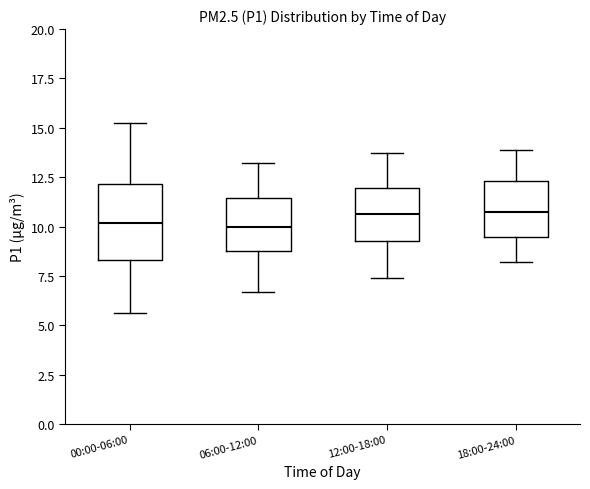

Reading left to right, transcribe this box plot: for each box, give where its median line is, the range the box spans, and where its two whiskers end, as read against the y-axis. The values are not printed on the chart, so give them approximately, as read against the axis.

00:00-06:00: median 10.0, box 8.5 to 12.0, whiskers 5.5 to 15.0
06:00-12:00: median 10.0, box 9.0 to 11.5, whiskers 6.5 to 13.0
12:00-18:00: median 10.5, box 9.5 to 12.0, whiskers 7.5 to 13.5
18:00-24:00: median 11.0, box 9.5 to 12.5, whiskers 8.0 to 14.0